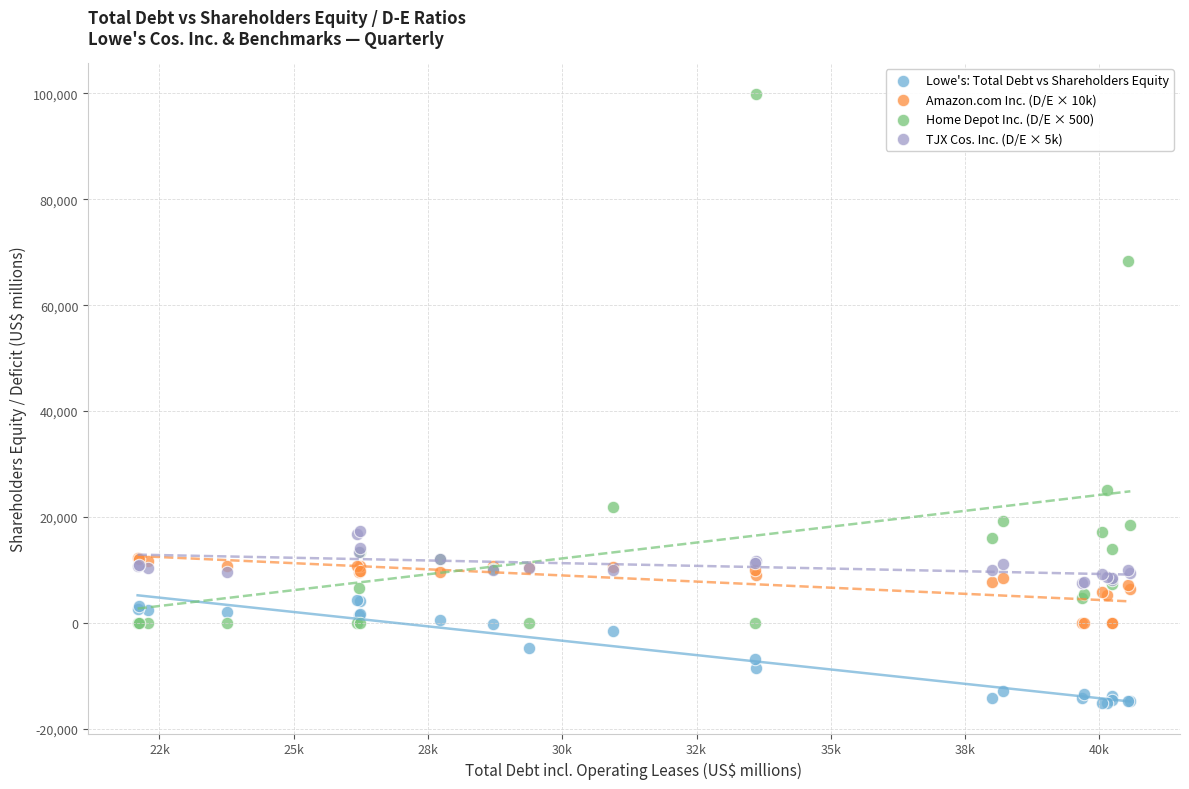

What are all the series names shown in the legend?

Lowe's: Total Debt vs Shareholders Equity, Amazon.com Inc. (D/E × 10k), Home Depot Inc. (D/E × 500), TJX Cos. Inc. (D/E × 5k)